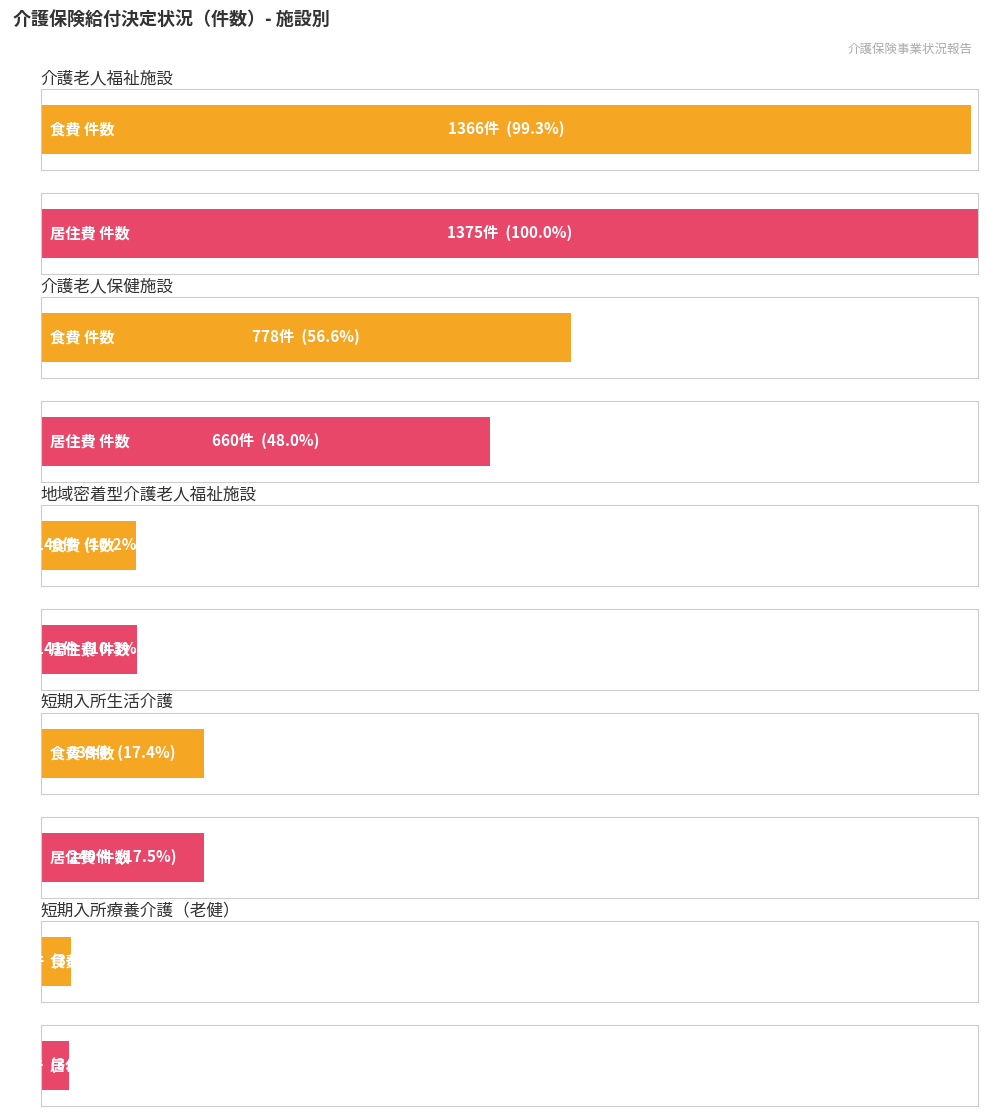

The value of 介護老人福祉施設 at 居住費 計 is 1375. True or false?

True